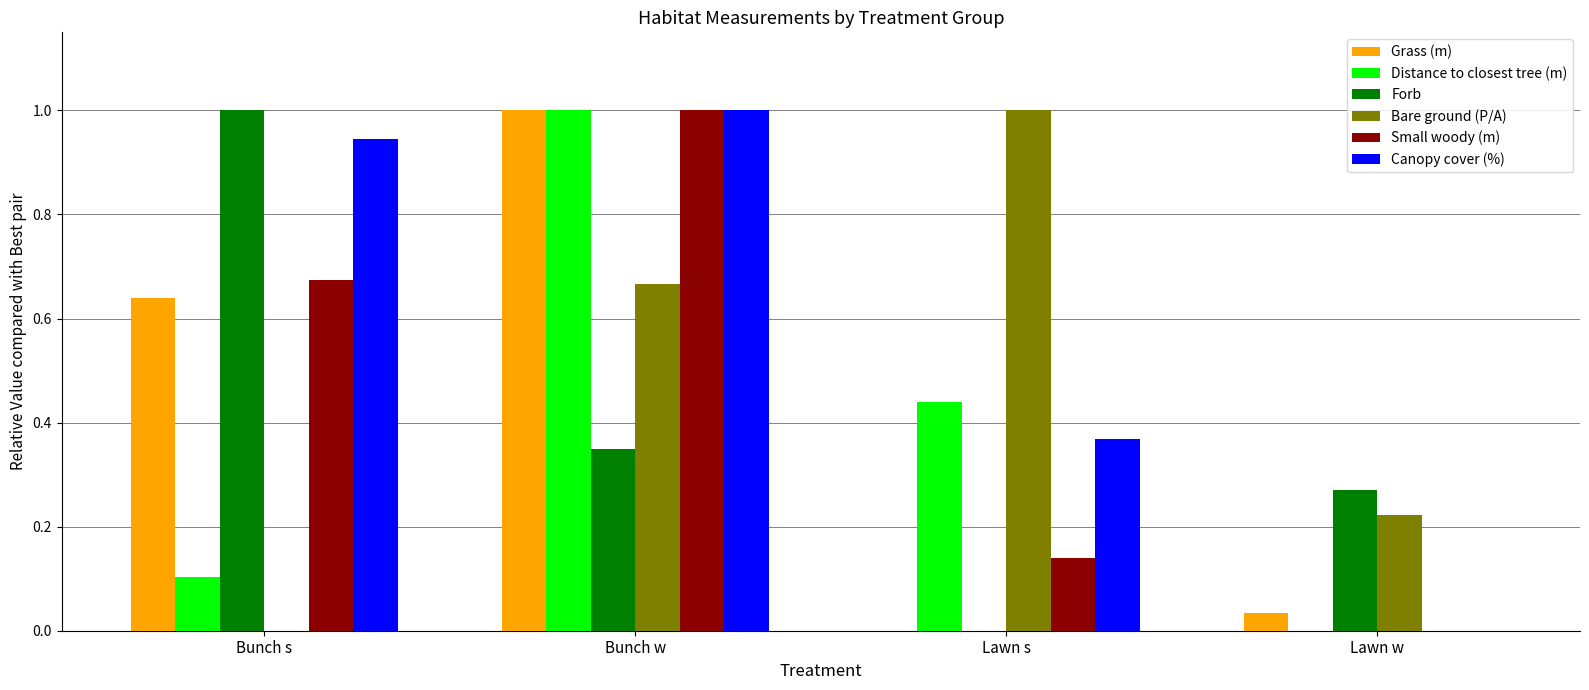

At which category is the sum across all series the highest?

Bunch w